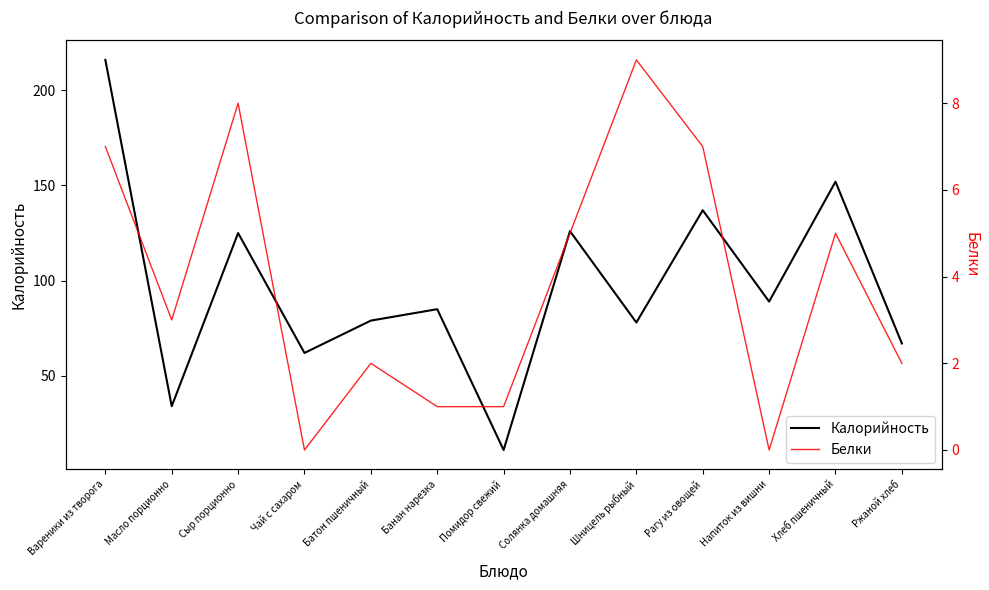

Which category has the highest value in the Белки series?

Шницель рыбный